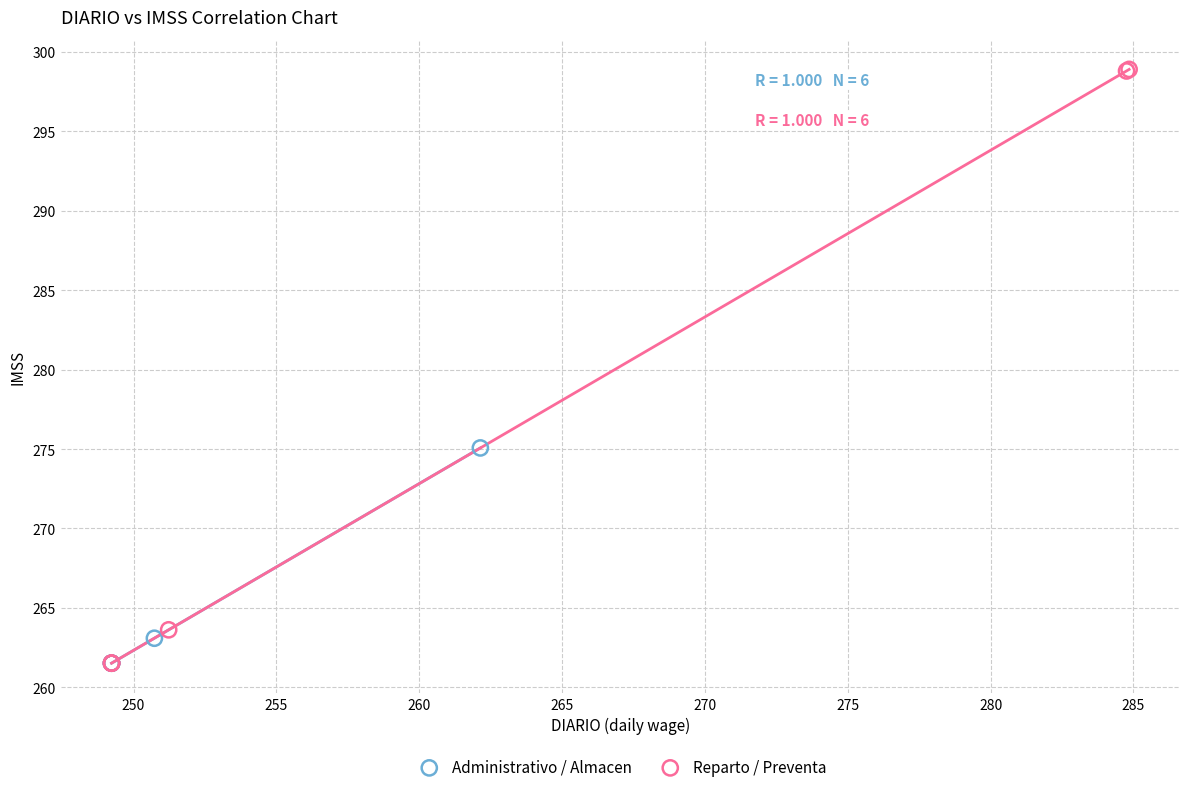

Which series has the largest Y range (max minus min)?

Reparto / Preventa